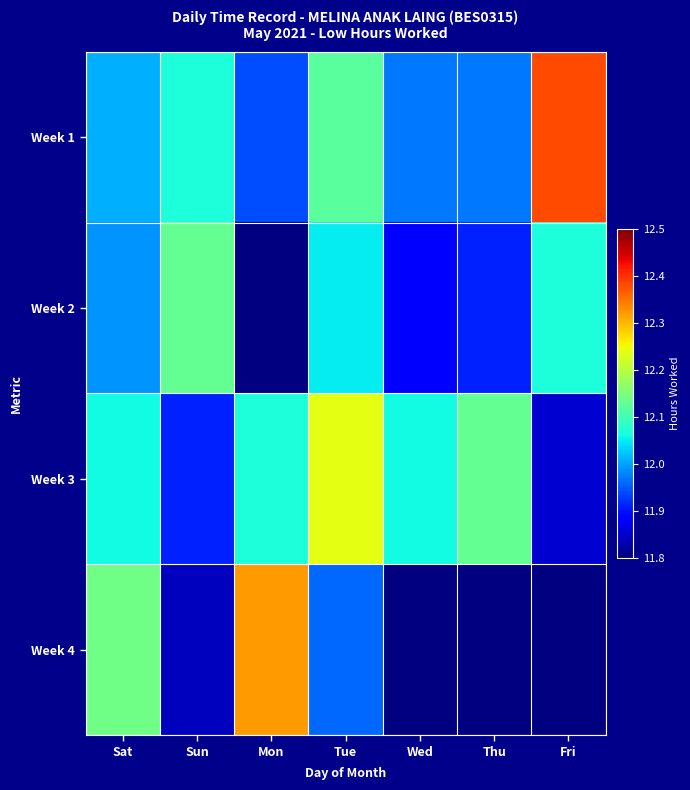

What is the spread (max minus min) of values at Thu?

0.2